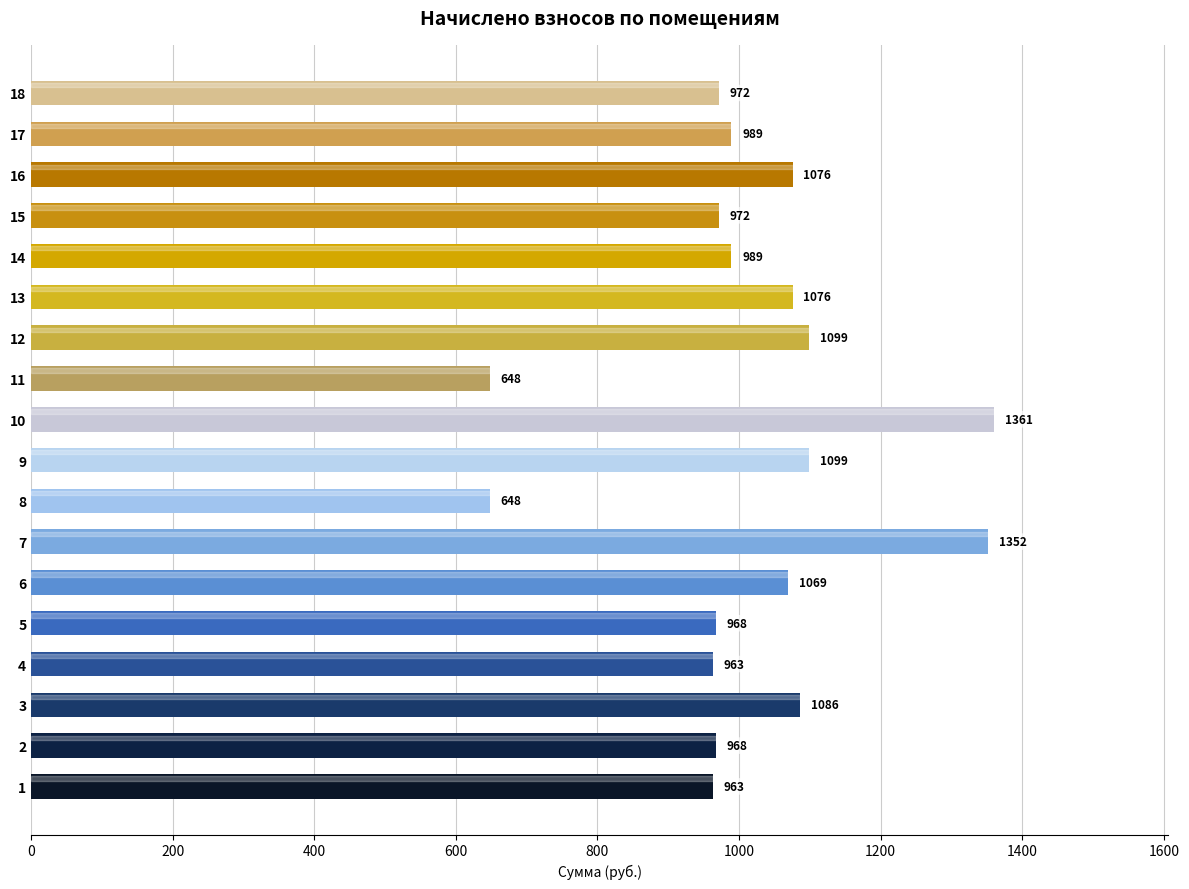

Between 7 and 2, which is larger?

7